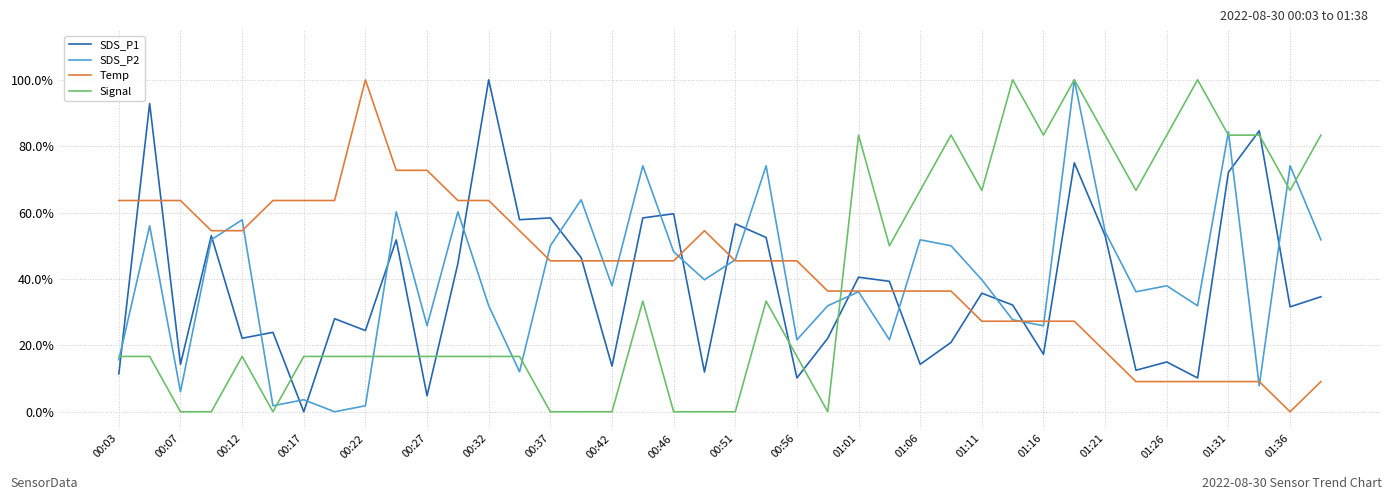

What is the maximum value shown in the chart?

100.0